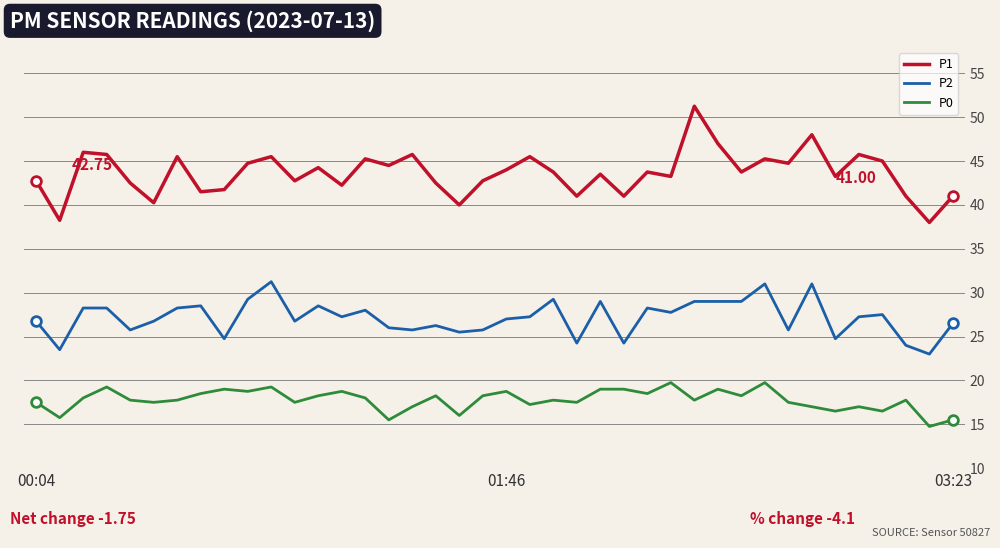

True or false: P0 and P2 cross at least once.

False